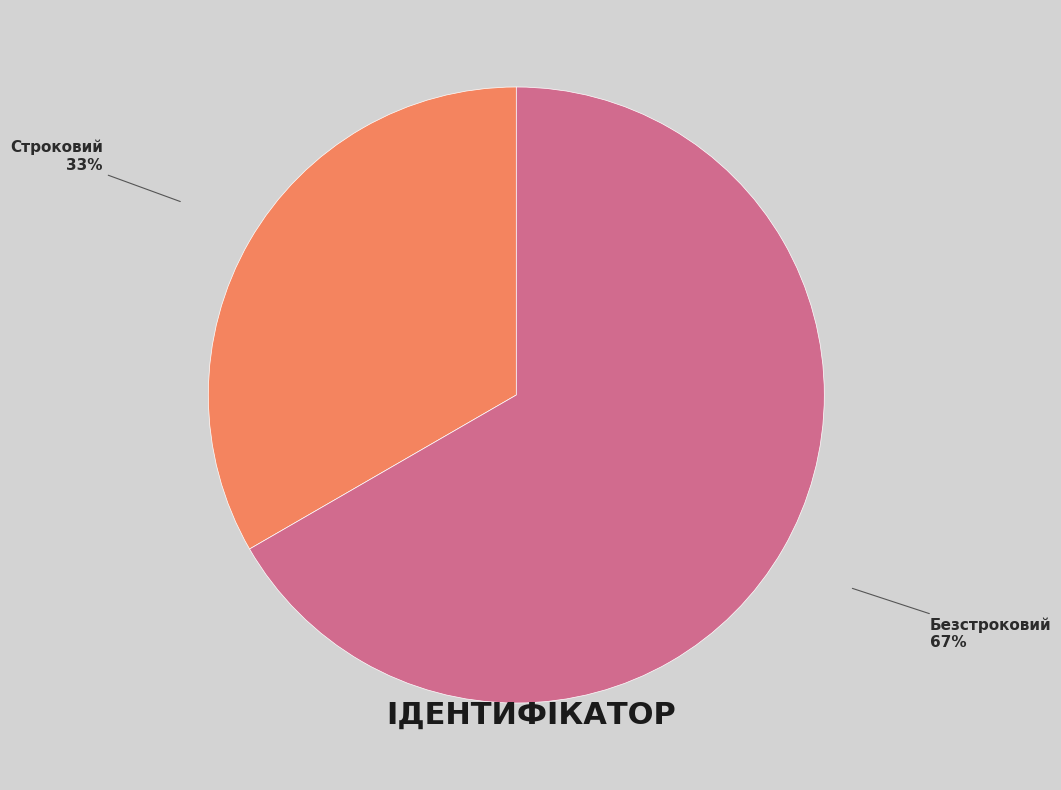

What percentage is the Безстроковий slice, to the nearest percent?

67%